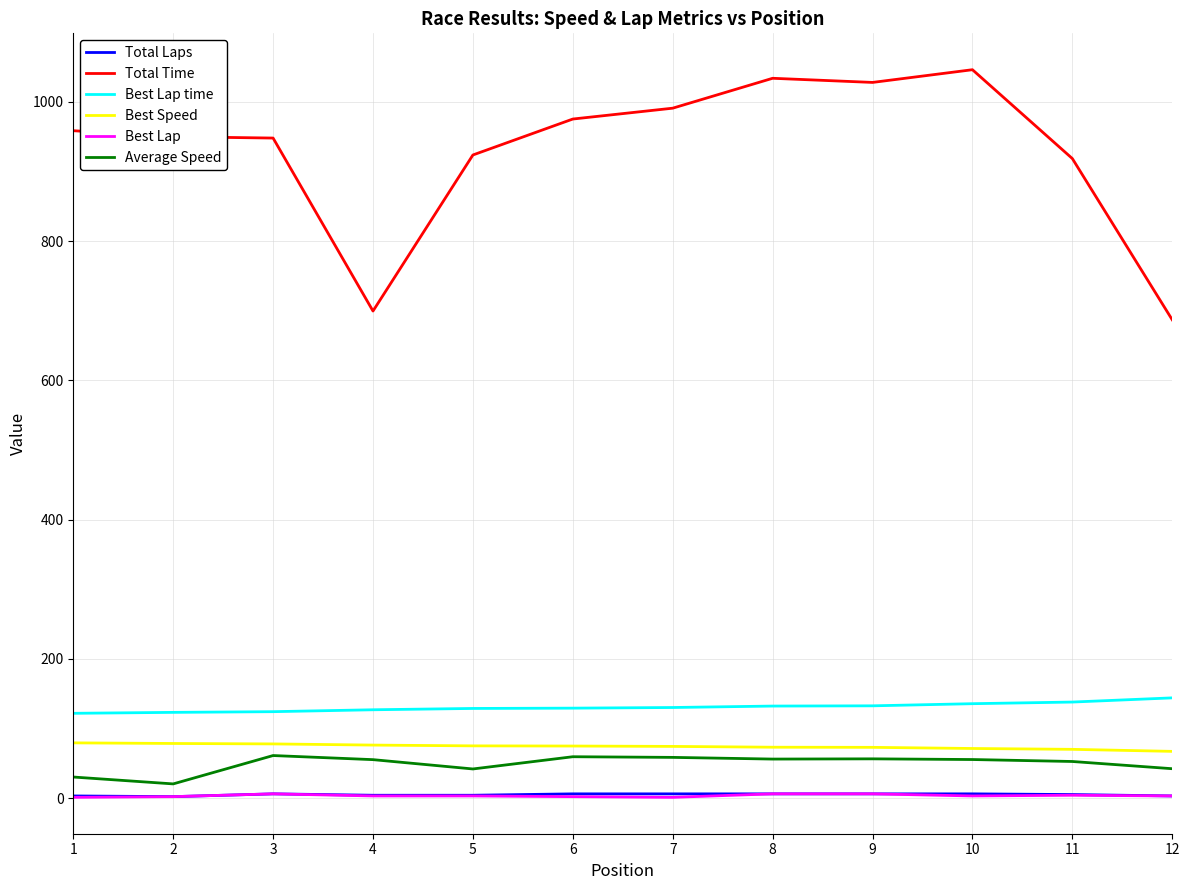

True or false: Best Lap has more than 1 points higher than both neighbors.

True